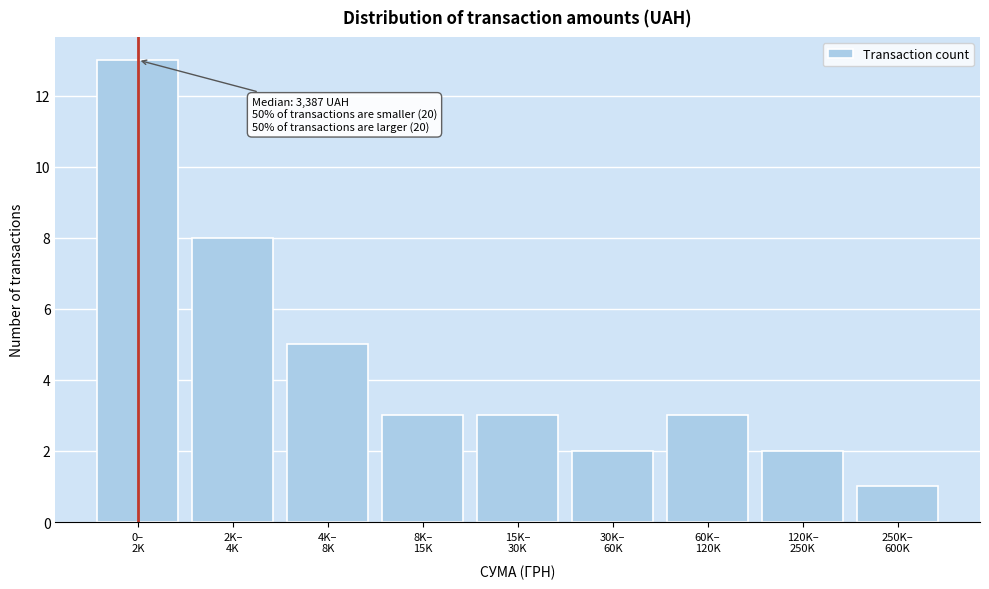

Reading left to right, transcribe all the data shown in this chart.

13	8	5	3	3	2	3	2	1